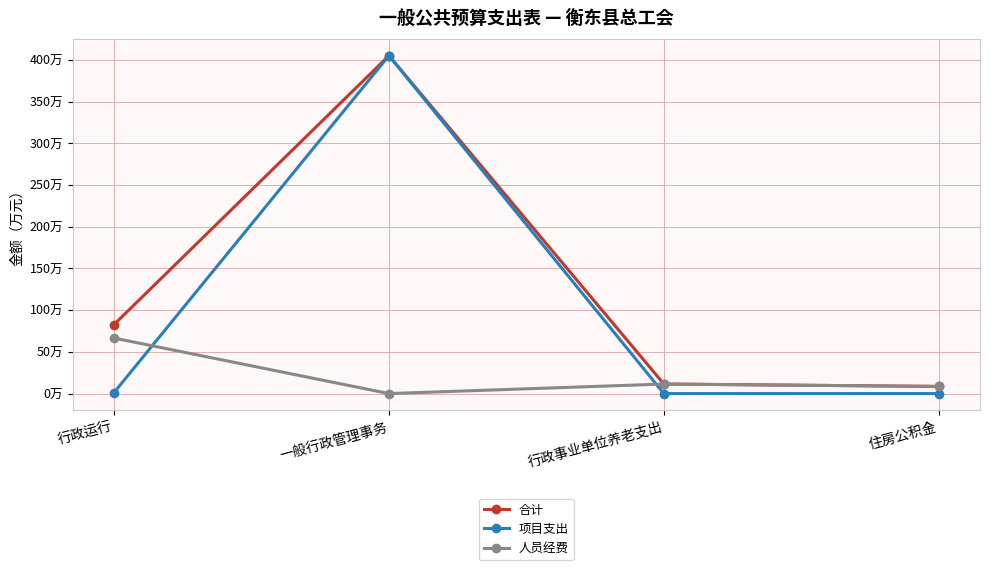

Is it true that 项目支出 equals 0.0 at 行政事业单位养老支出?

True